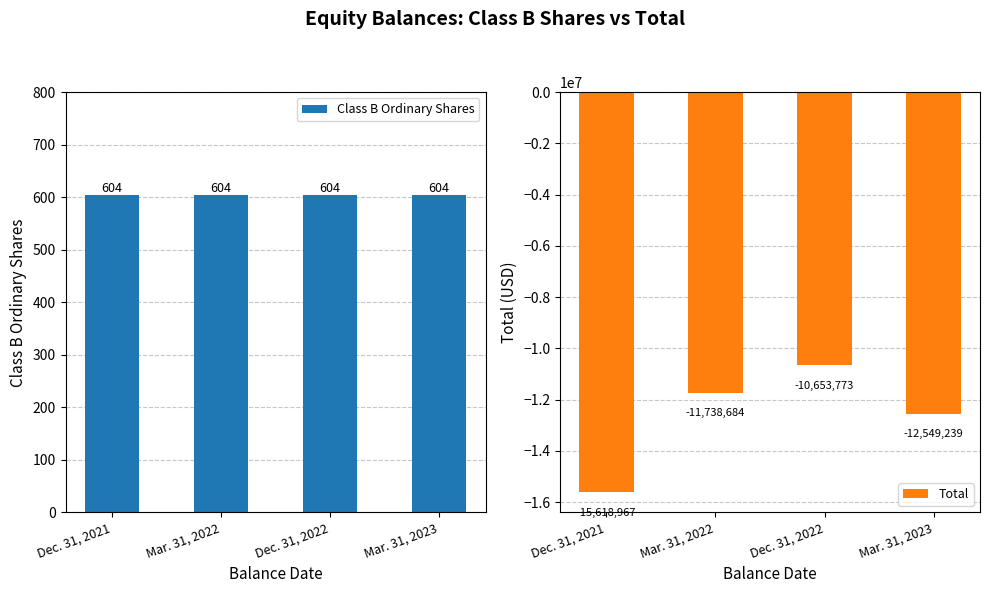

What is the highest value of the Class B Ordinary Shares series?

604